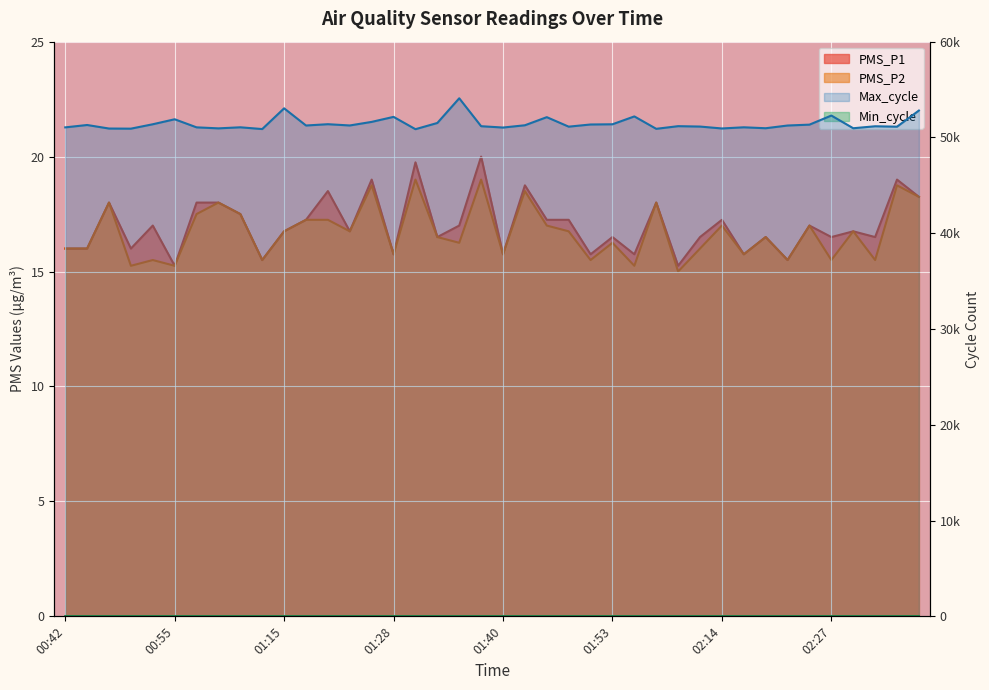

How many interior local peaks does the PMS_P2 series have?

14